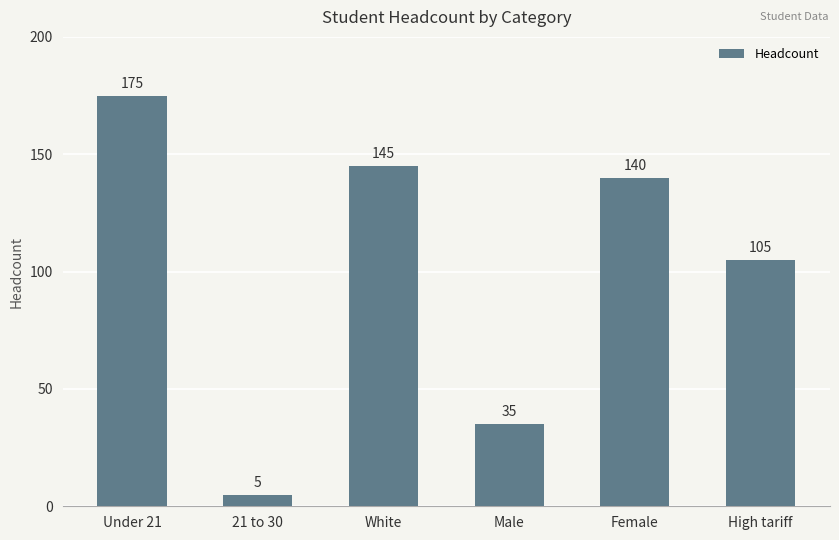

What is the average value?

101